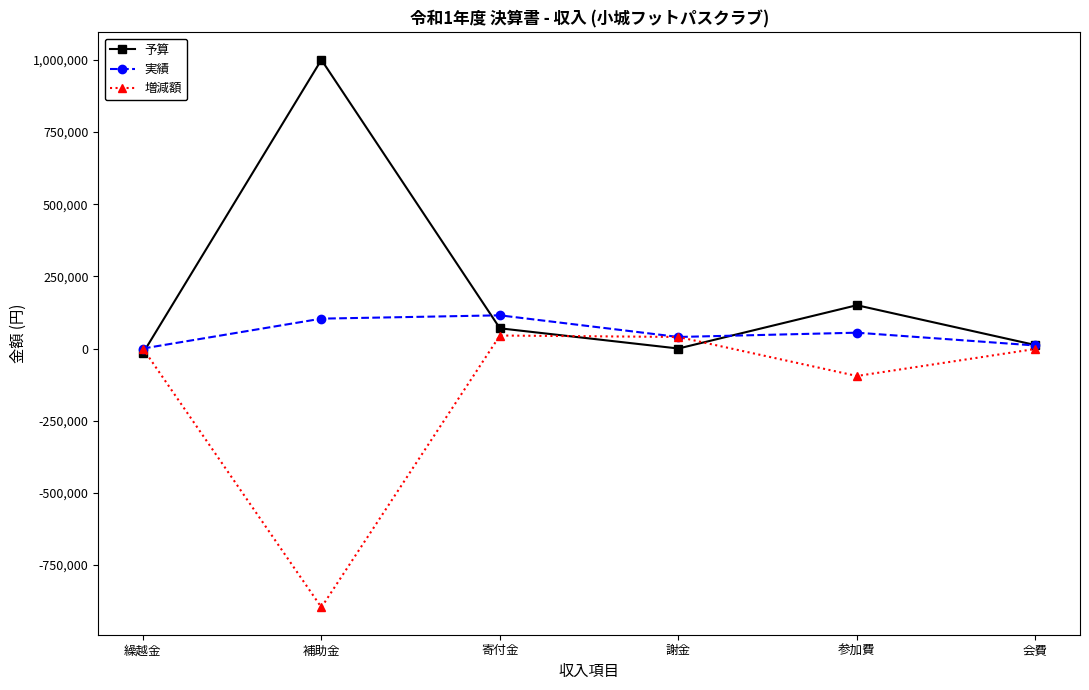

What is the approximate value of 予算 at 補助金?

1000000